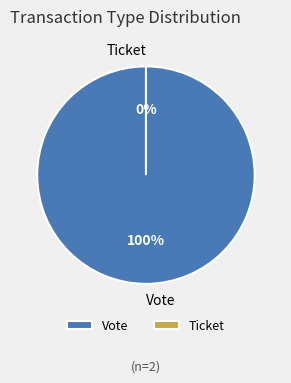

What percentage is the Vote slice, to the nearest percent?

100%